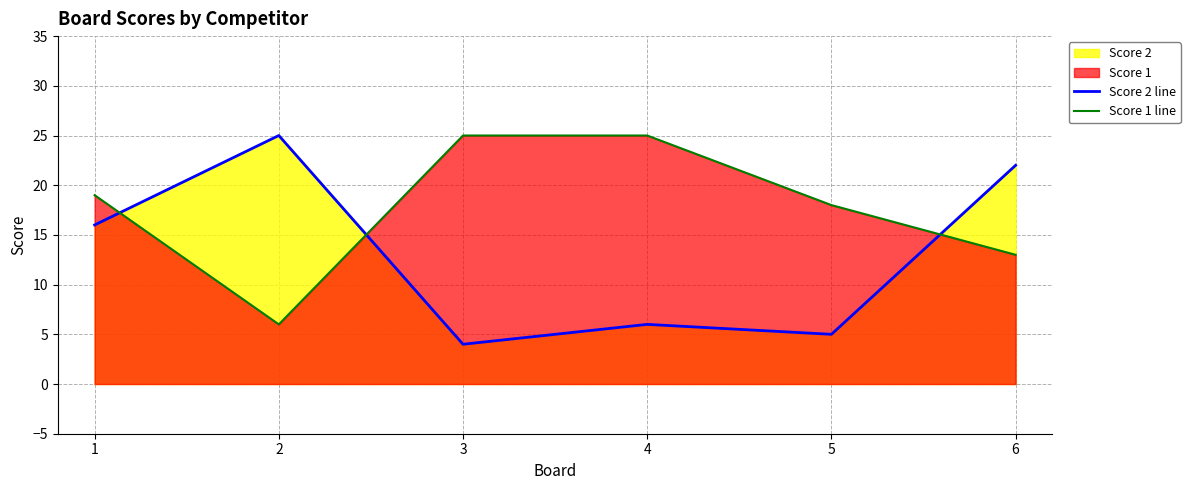

In Score 2 line, how many points are lower than both neighbors (excluding endpoints)?

2